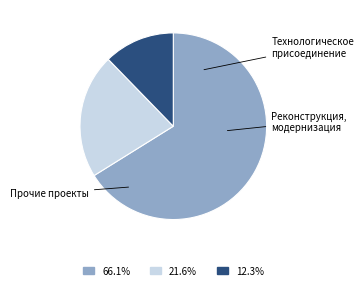

Is there a majority slice in this chart?

Yes